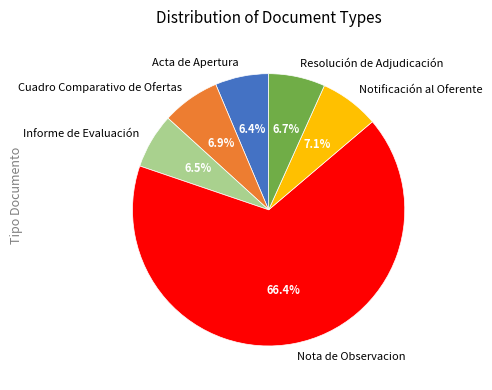

To the nearest percent, what percentage of the pie is Resolución de Adjudicación?

7%